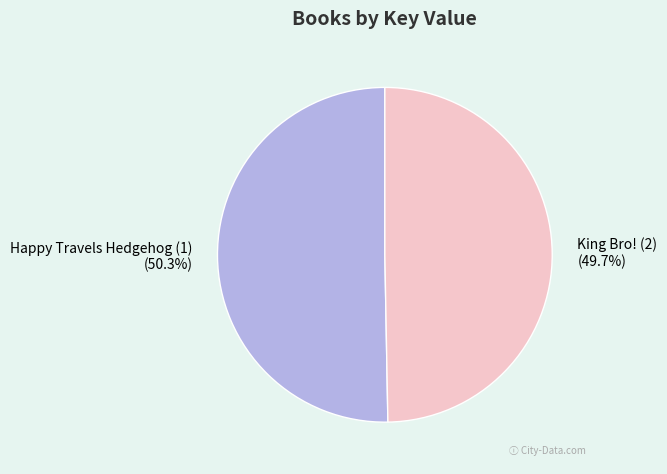

To the nearest percent, what portion does King Bro! (2) represent?

50%